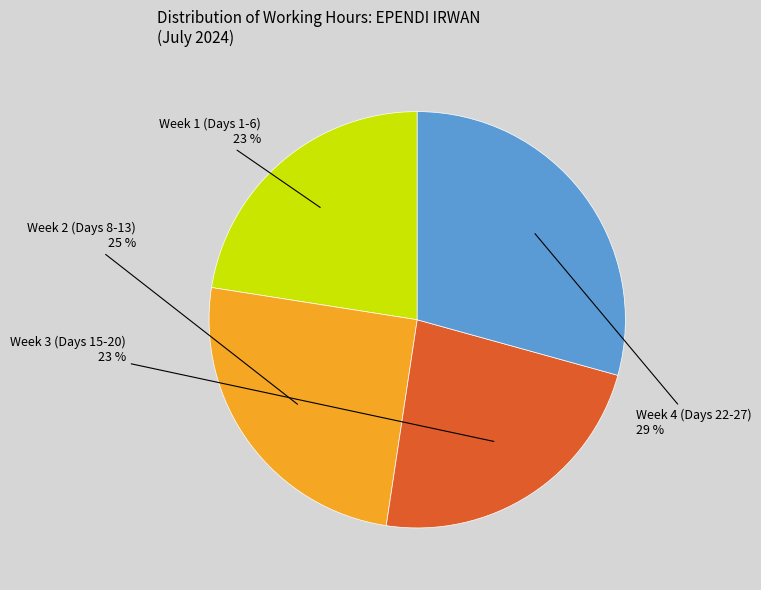

Is there any slice that represents more than half of the pie?

No